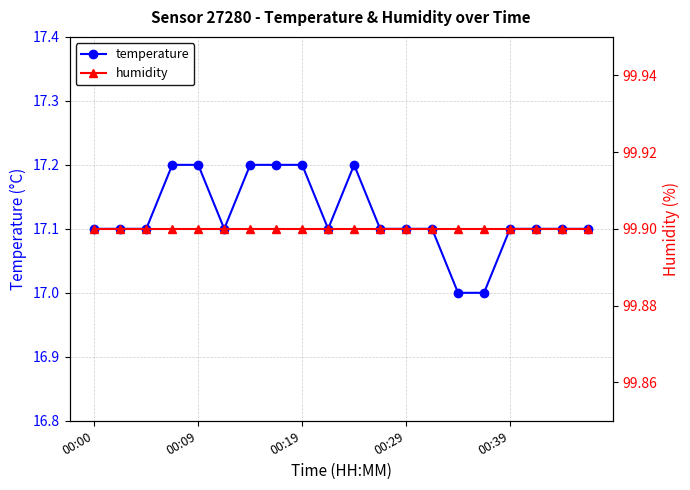

What is the maximum value for temperature?

17.2